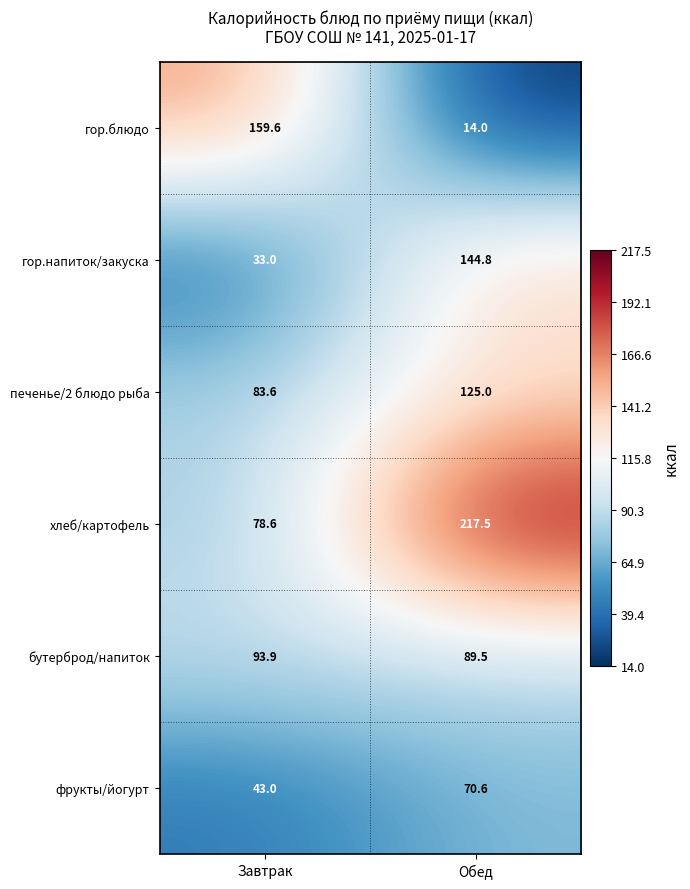

How many data points does each series have?

2